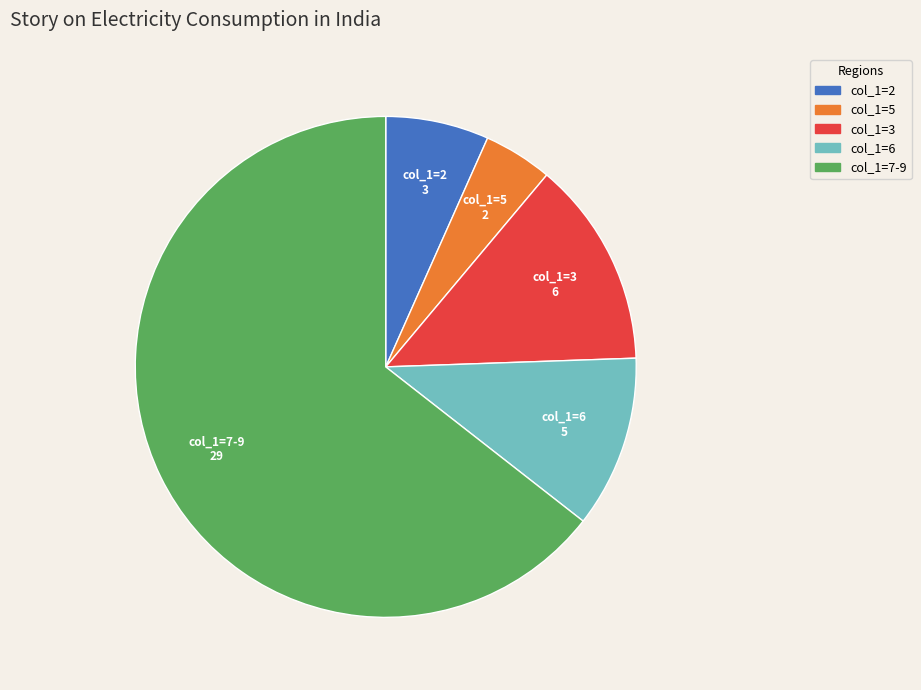

Count the number of slices in the pie.

5